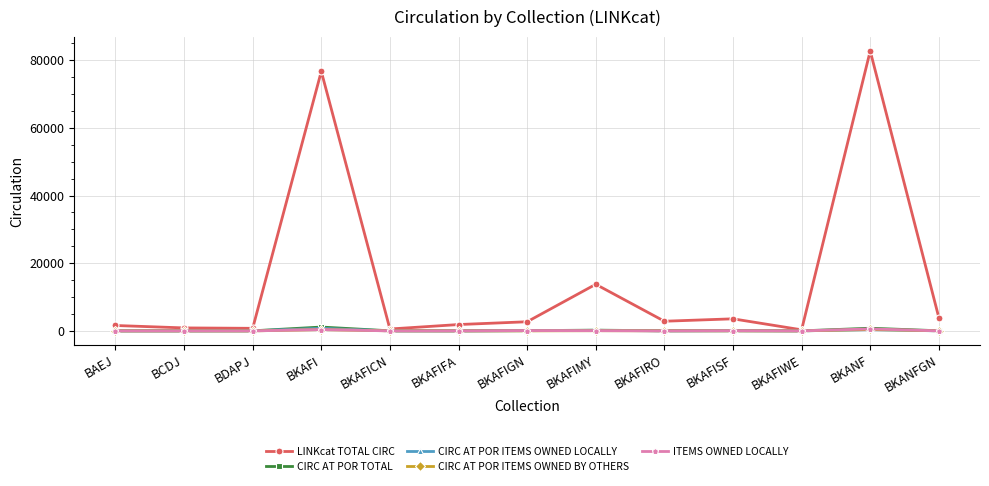

Is it true that CIRC AT POR ITEMS OWNED BY OTHERS equals 21 at BKAFICN?

True